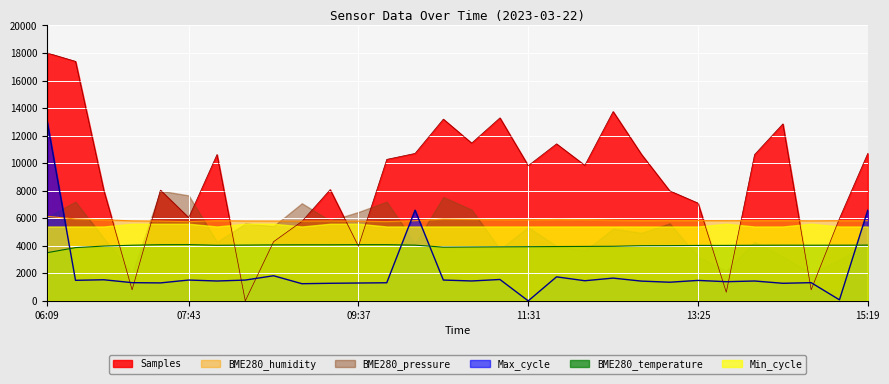

Reading right to left, extract all data points from this chart.

Samples: 10706.0	5989.1	802.1	12850.4	10623.5	628.5	7097.8	7988.2	10643.6	13746.6	9842.0	11400.6	9818.9	13286.5	11456.3	13194.9	10706.0	10272.3	3966.0	8078.4	5767.5	4297.5	0.0	10623.5	6041.4	8040.0	802.1	8022.8	17388.3	18000.0
Max_cycle: 6584.2	75.4	1321.9	1276.6	1442.5	1392.2	1485.2	1354.5	1435.0	1653.6	1462.6	1744.1	0.0	1553.1	1445.0	1512.9	6584.2	1314.3	1296.7	1276.6	1246.5	1824.5	1510.3	1442.5	1512.9	1304.3	1321.9	1533.0	1492.8	13000.0
BME280_temperature: 4047.0	4044.0	4041.0	4044.0	4038.0	4029.0	4026.0	4011.0	4005.0	3963.0	3954.0	3945.0	3933.0	3924.0	3912.0	3900.0	4047.0	4080.0	4080.0	4071.0	4071.0	4065.0	4050.0	4038.0	4083.0	4077.0	4041.0	3978.0	3867.0	3498.0
BME280_humidity: 5820.0	5822.0	5809.0	5830.0	5825.0	5820.0	5829.0	5842.0	5835.0	5861.0	5900.0	5913.0	5883.0	5896.0	5915.0	5935.0	5820.0	5753.0	5786.0	5798.0	5790.0	5797.0	5800.0	5825.0	5750.0	5791.0	5809.0	5885.0	5946.0	6135.0